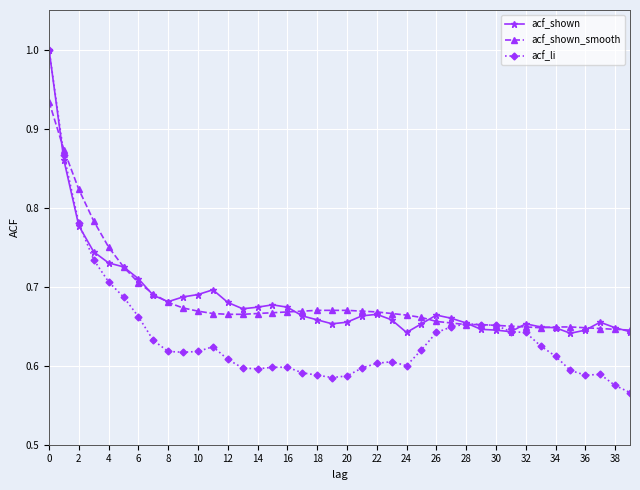

At how many categories does at least one series exceed 0?

40